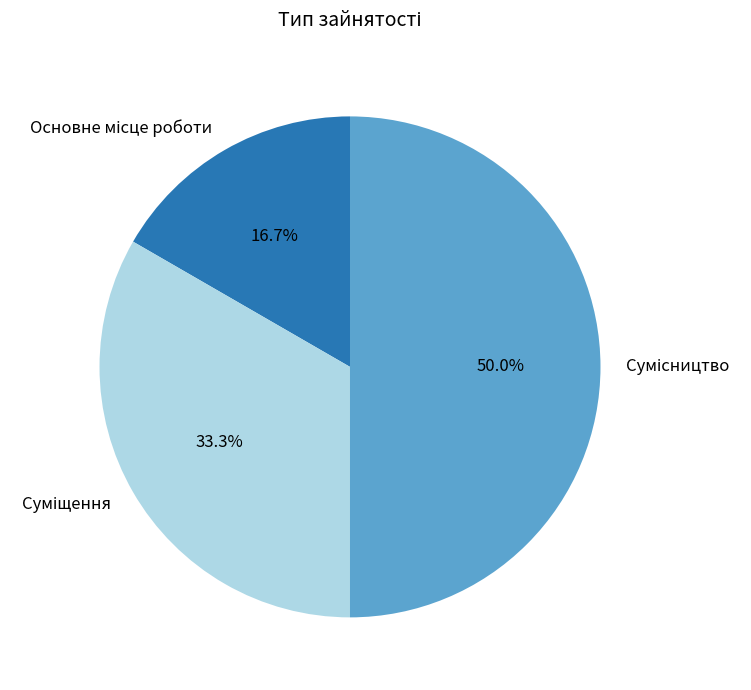

To the nearest percent, what is the average slice percentage?

33%